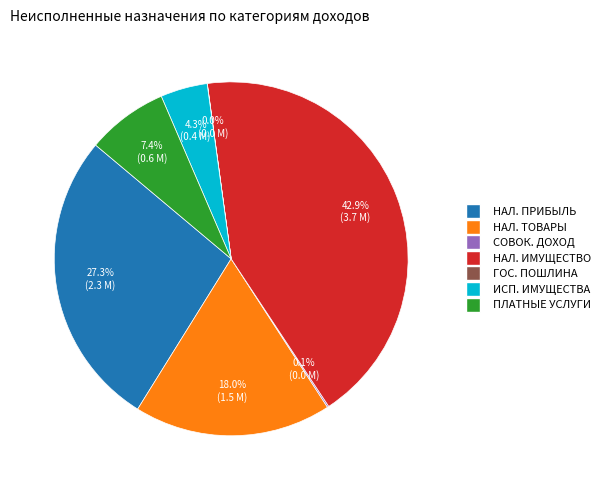

Combined, what portion of the pie is ИСП. ИМУЩЕСТВА and ПЛАТНЫЕ УСЛУГИ?

11.7%